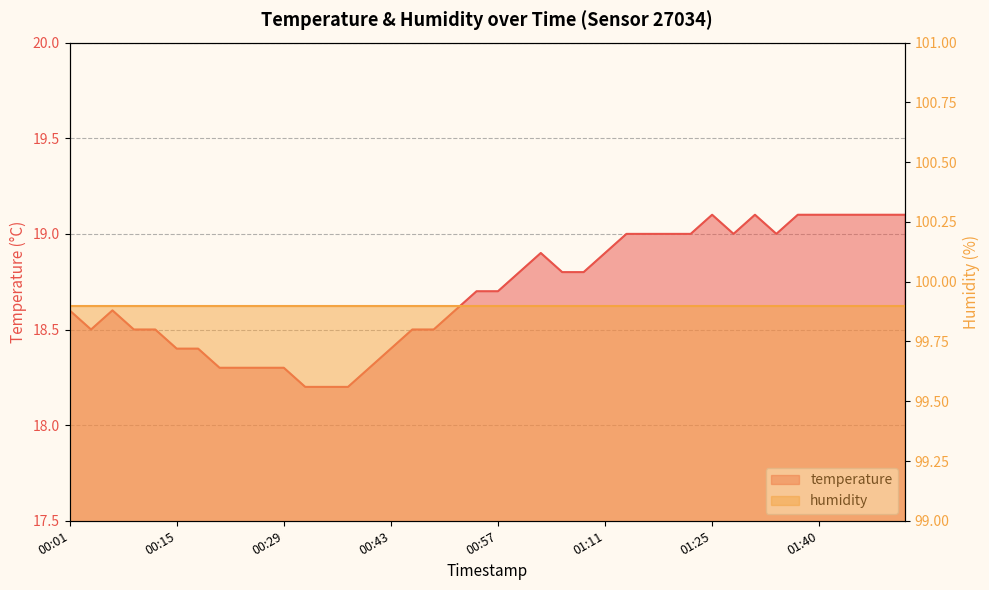

Approximately how many times larger is the value at 01:23 compared to 00:01?

1.0